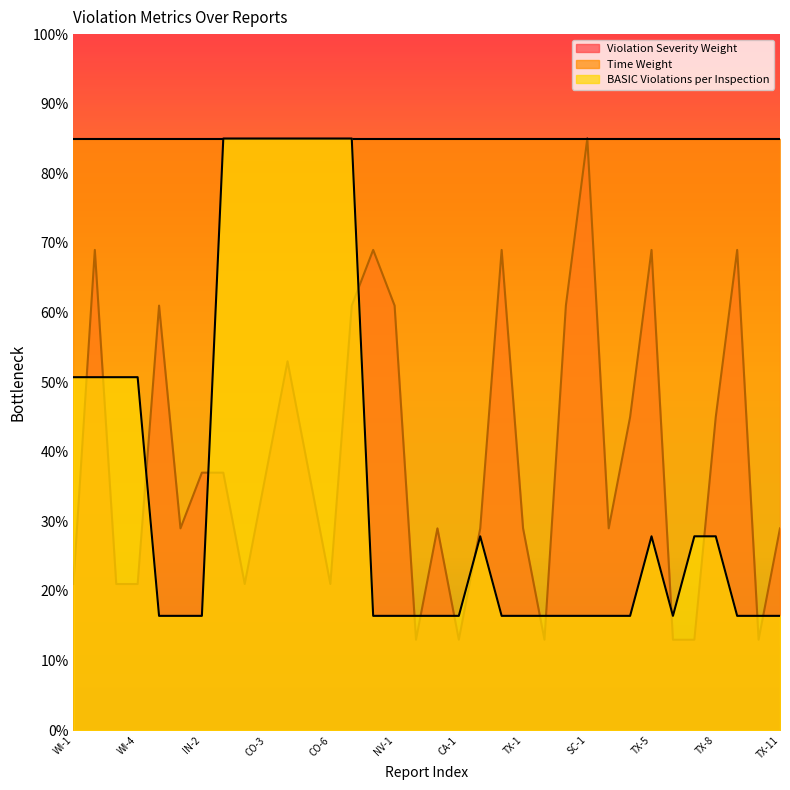

Which series has the largest range (max minus min)?

Violation Severity Weight